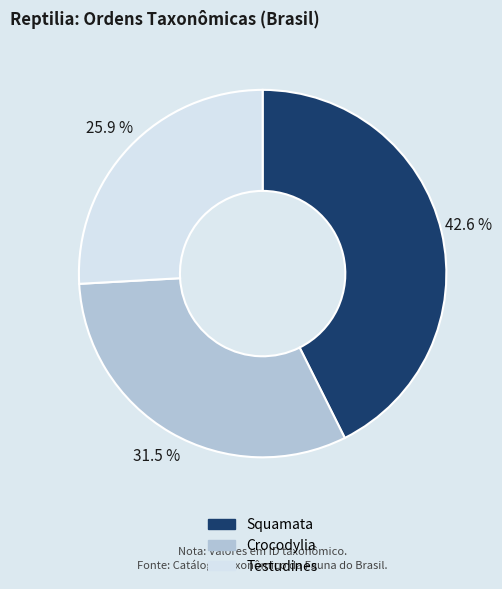

Is there a majority slice in this chart?

No